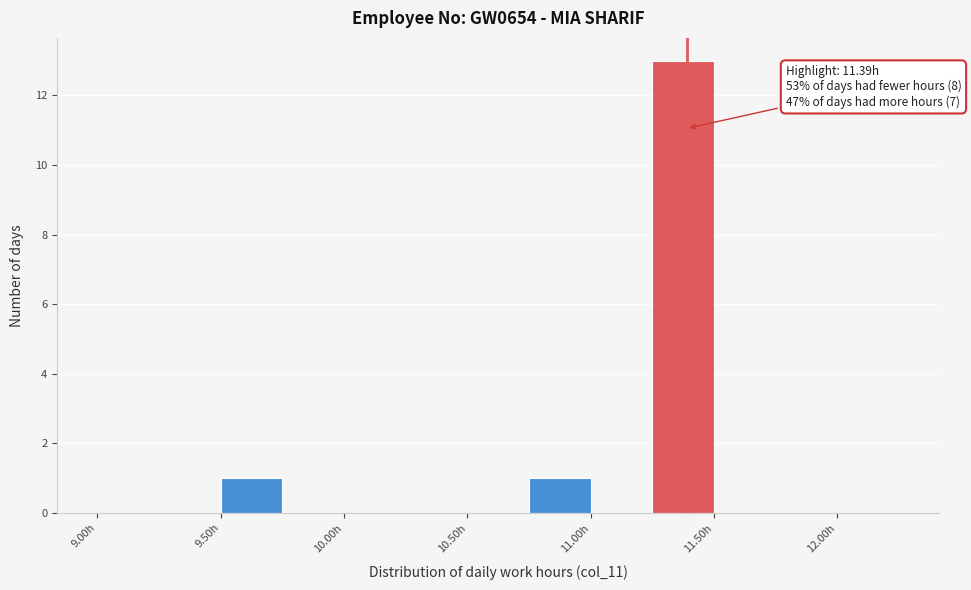

Over which range of the x-axis is the bar tallest?

11.25 to 11.50